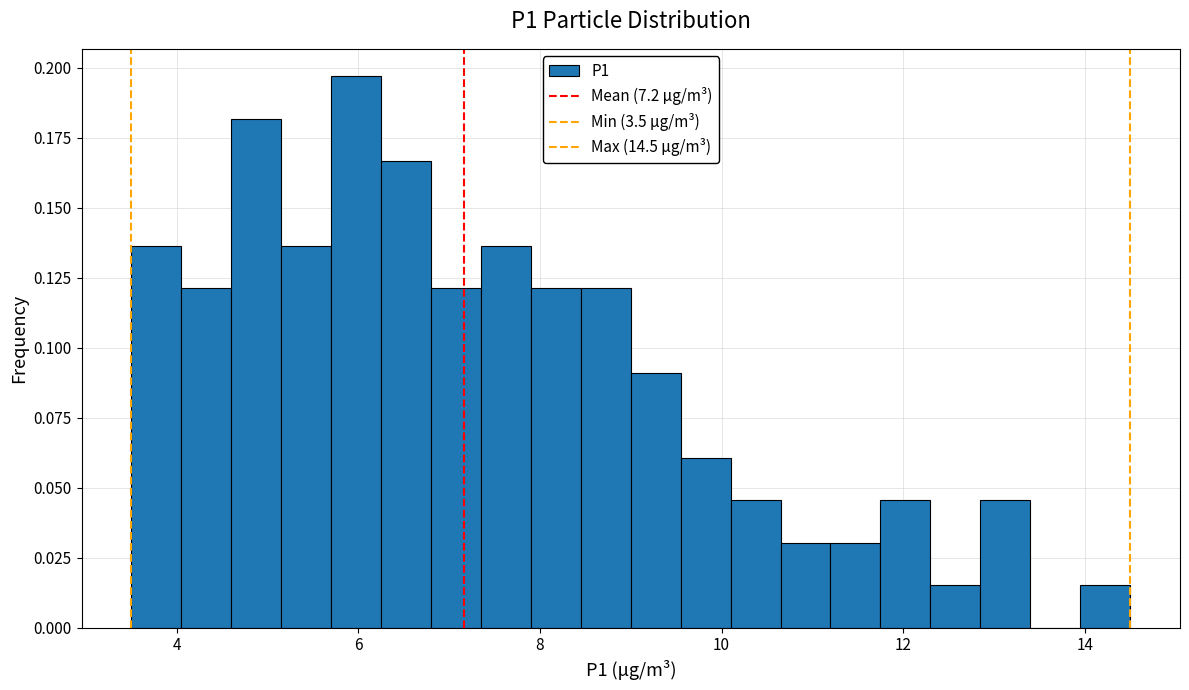

Around what value on the x-axis is the tallest bar? Give the approximate position of its centre, as read against the axis.

6.0